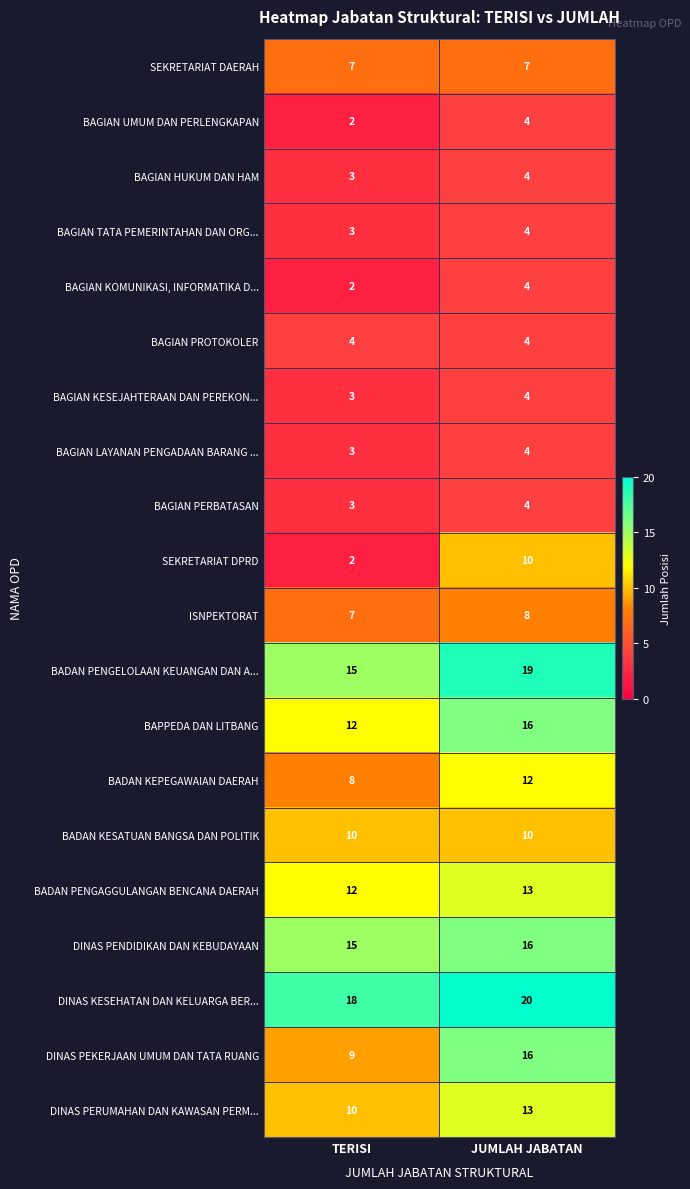

What is the maximum value shown in the chart?

20